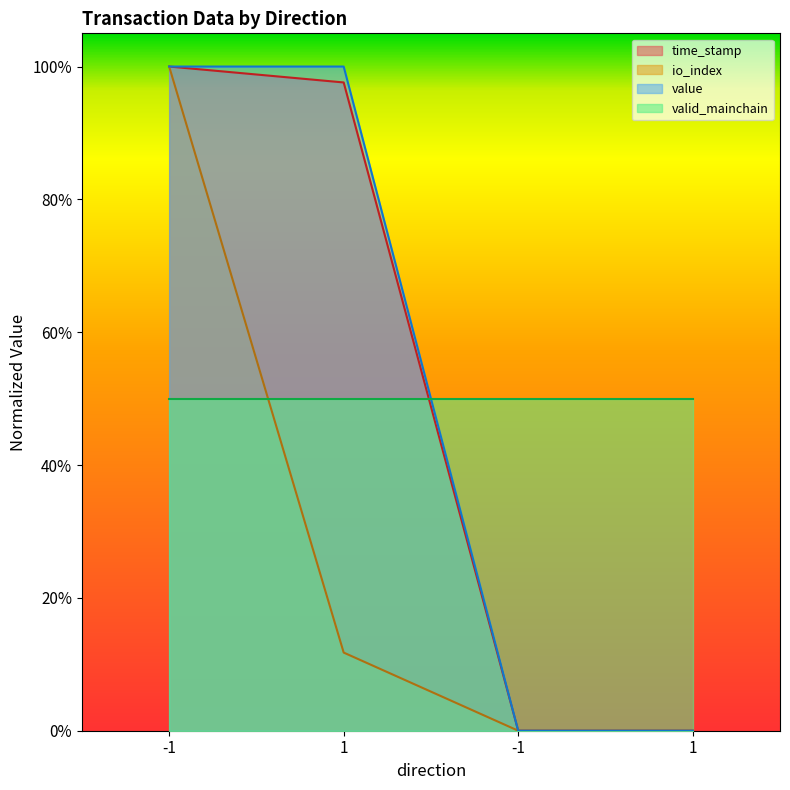

What are all the series names shown in the legend?

time_stamp, io_index, value, valid_mainchain